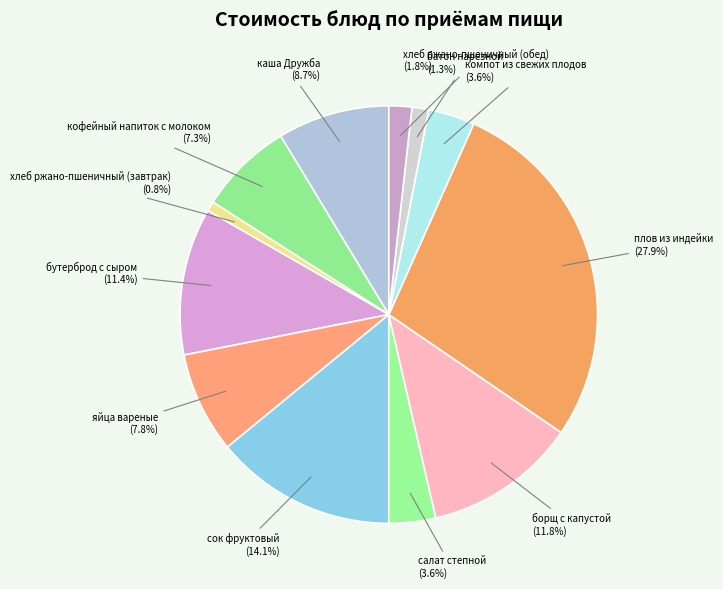

Is плов из индейки the majority of the pie?

No